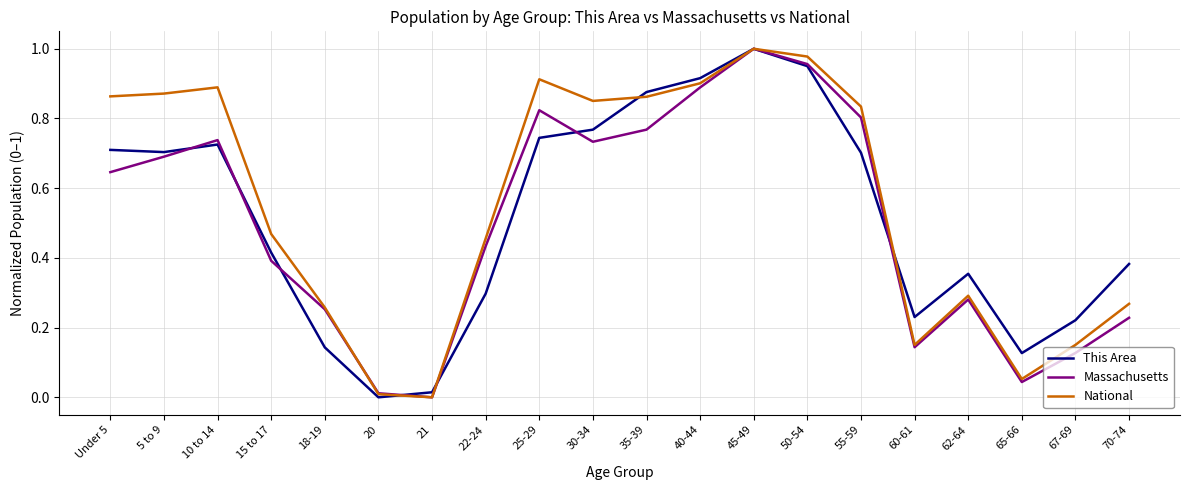

The Massachusetts series shows 0.7 at 10 to 14. True or false?

True